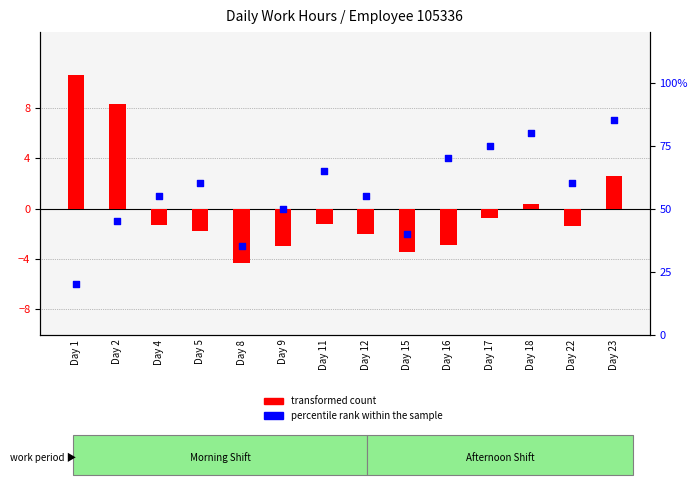

At which category is the sum across all series the highest?

Day 23